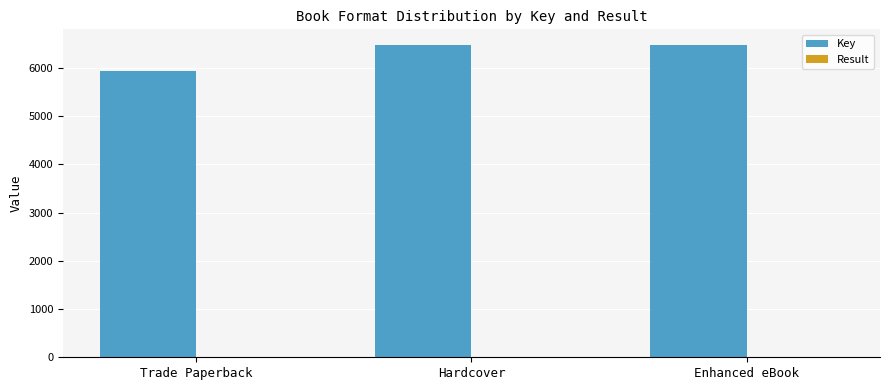

The value of Key at Hardcover is 1591.6. True or false?

False